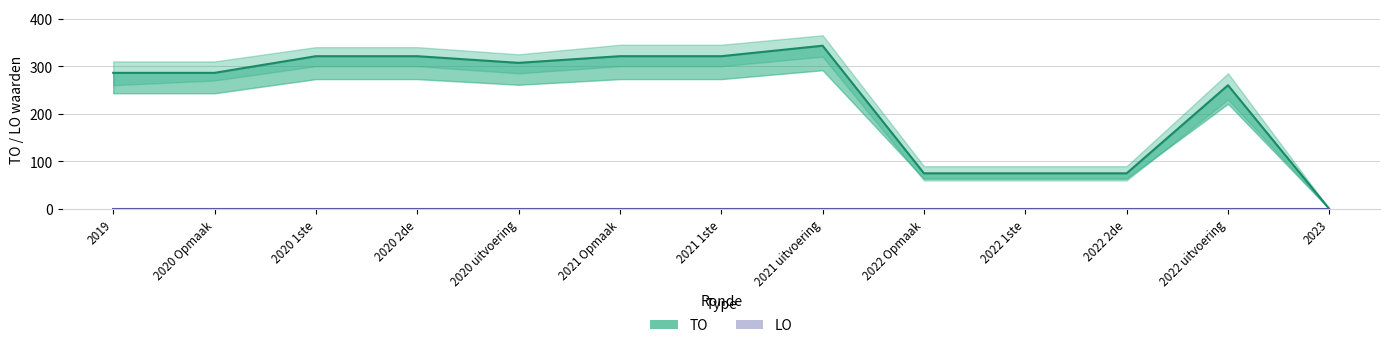

Which series has the widest spread of values?

TO (Toegewezen Overheidsopdrachten)